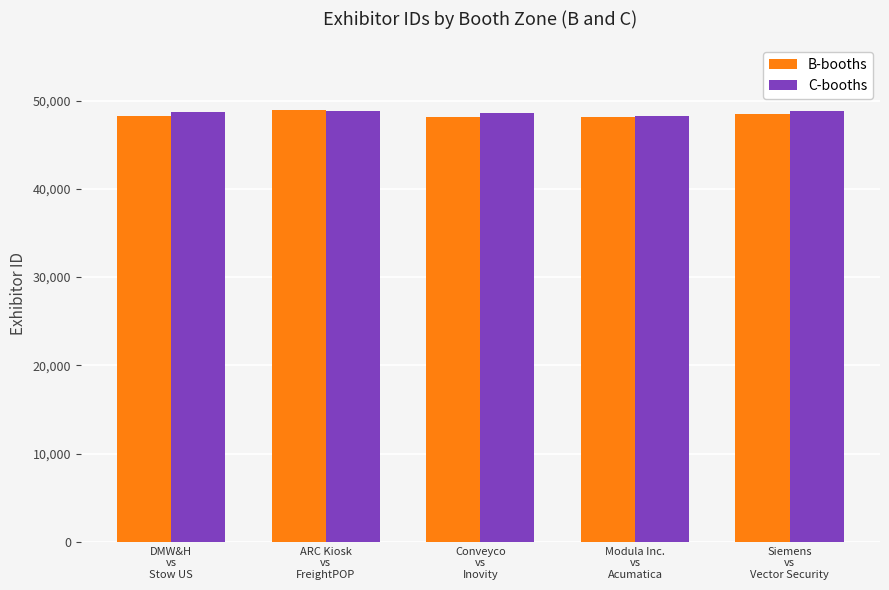

What is the smallest value displayed?

48117